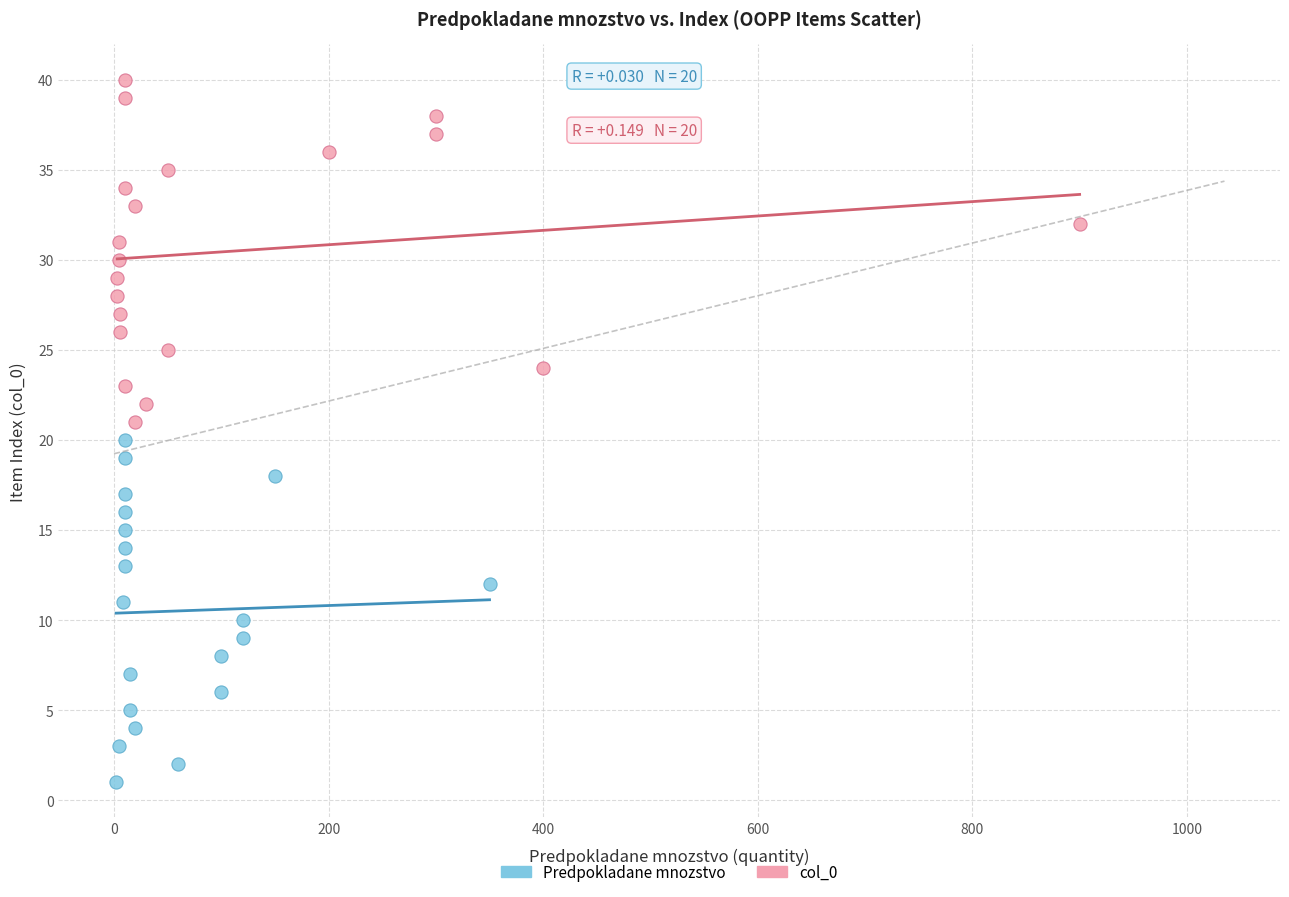

Which series contains the highest Y value?

col_0